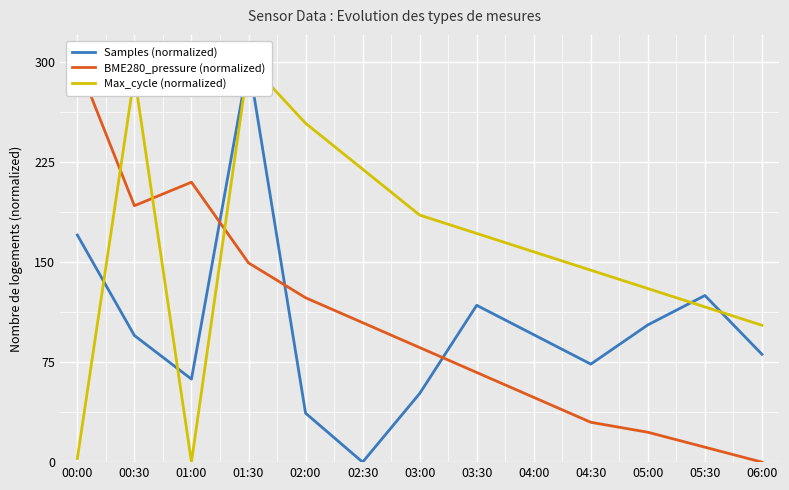

At how many categories does at least one series exceed 66?

13